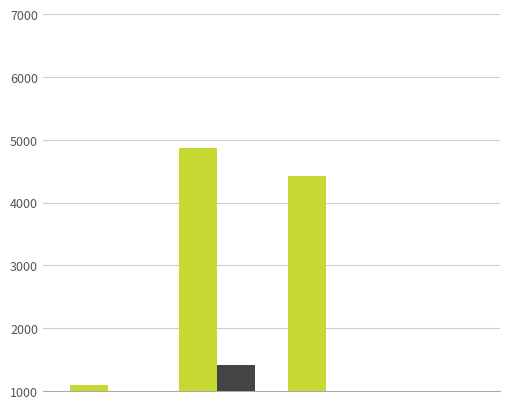

Which series has the largest range (max minus min)?

Total Refs.